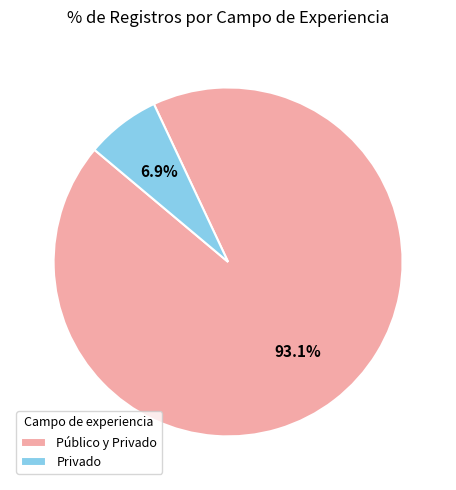

Is the sum of Privado and Público y Privado greater than half?

Yes